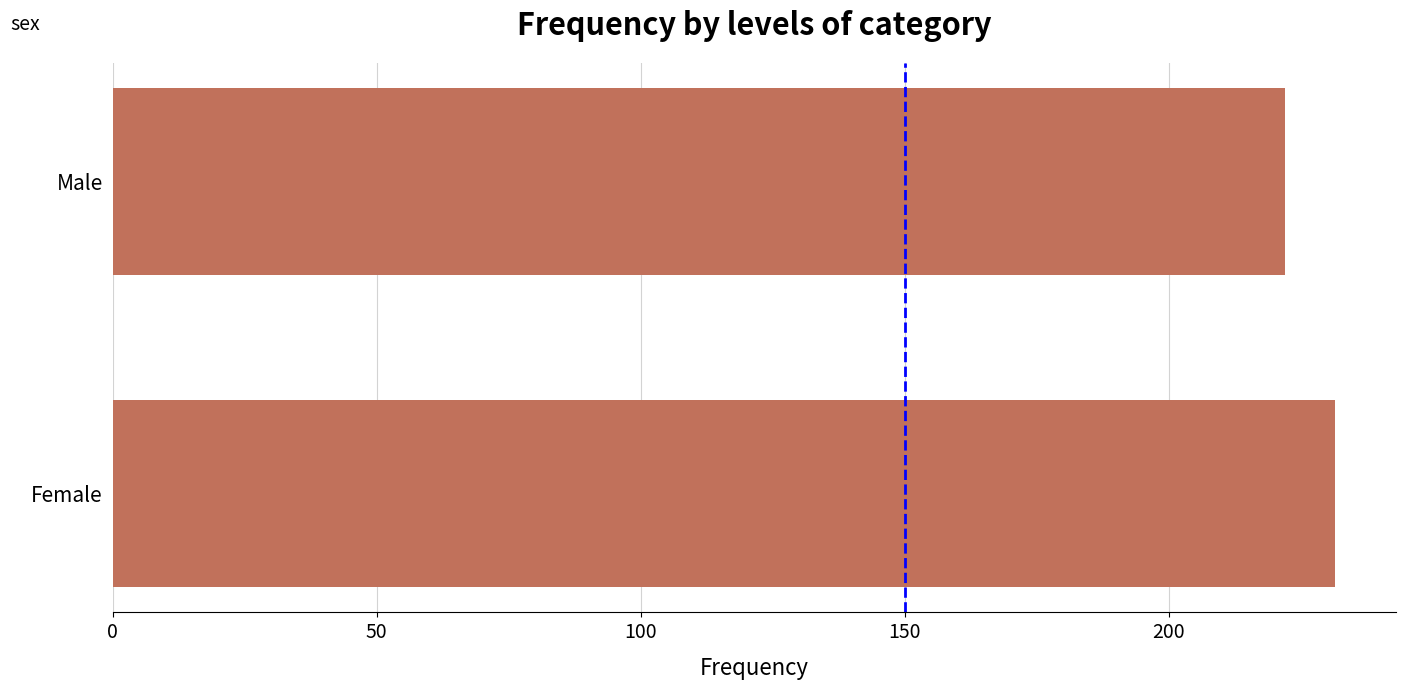

How many data points are less than 2314080?

1